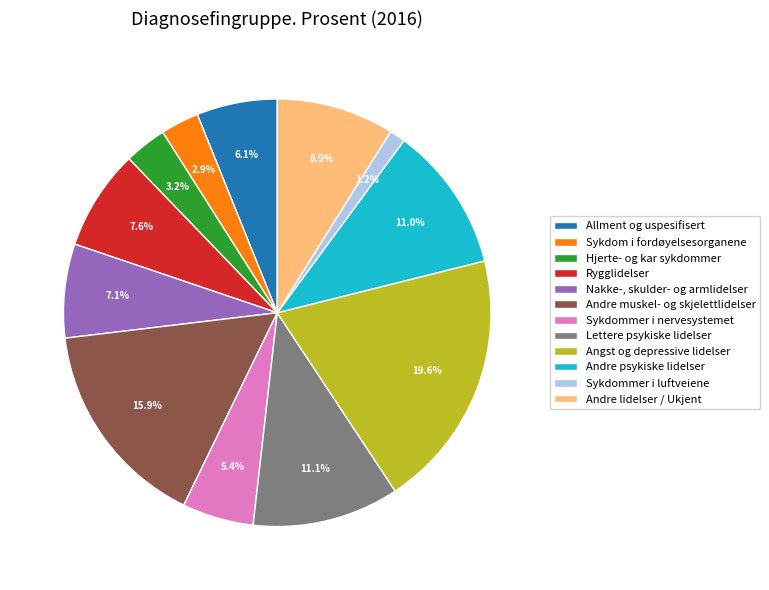

Which category has the biggest portion of the pie?

Angst og depressive lidelser